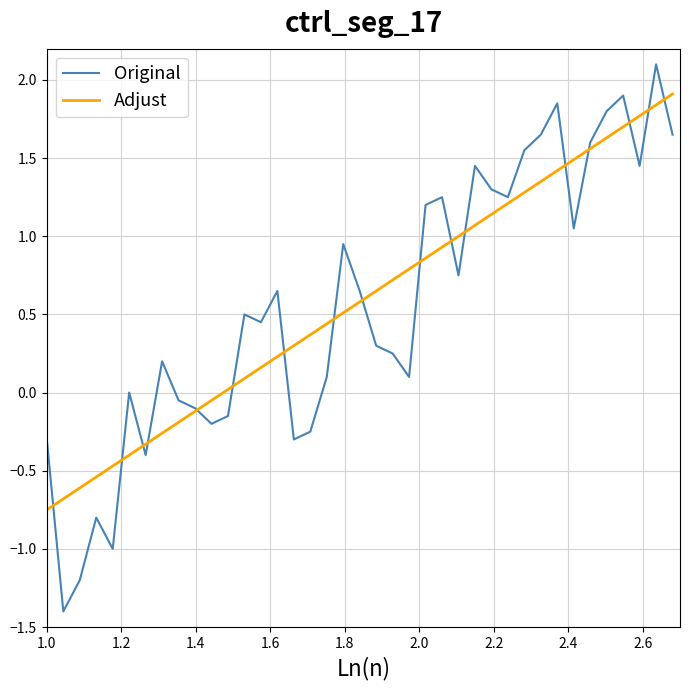

Which series has the widest spread of values?

Original